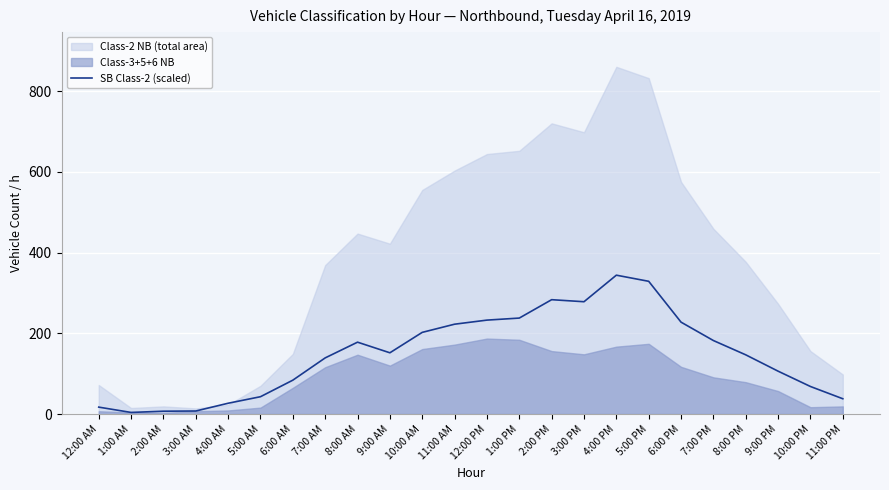

The value of SB Class-2 (scaled) at 6:00 AM is 149.5. True or false?

False